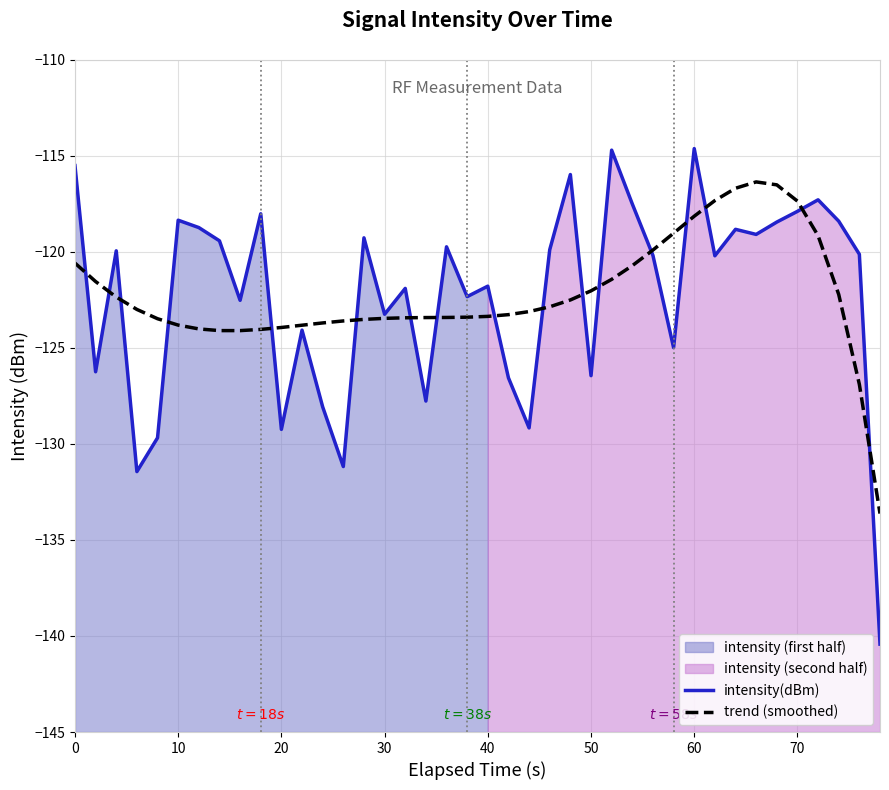

The trend (smoothed) series shows -153.5 at 70. True or false?

False